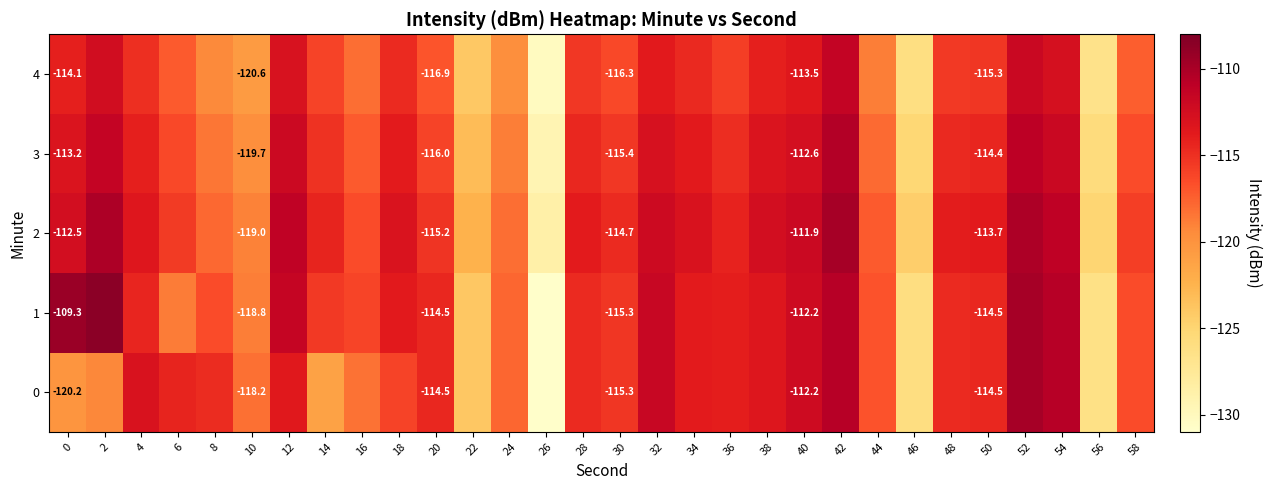

Which series has the widest spread of values?

1